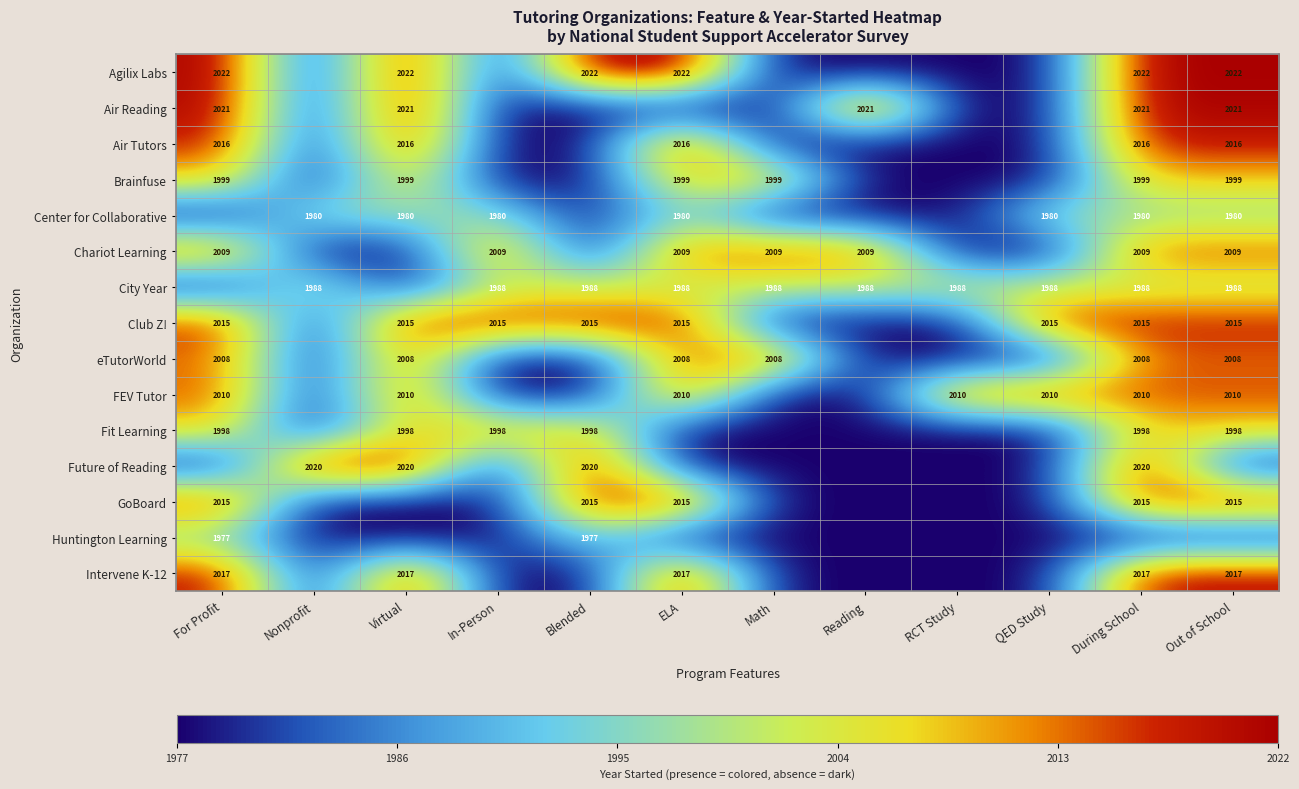

Is it true that Intervene K-12 equals 3594 at Virtual?

False